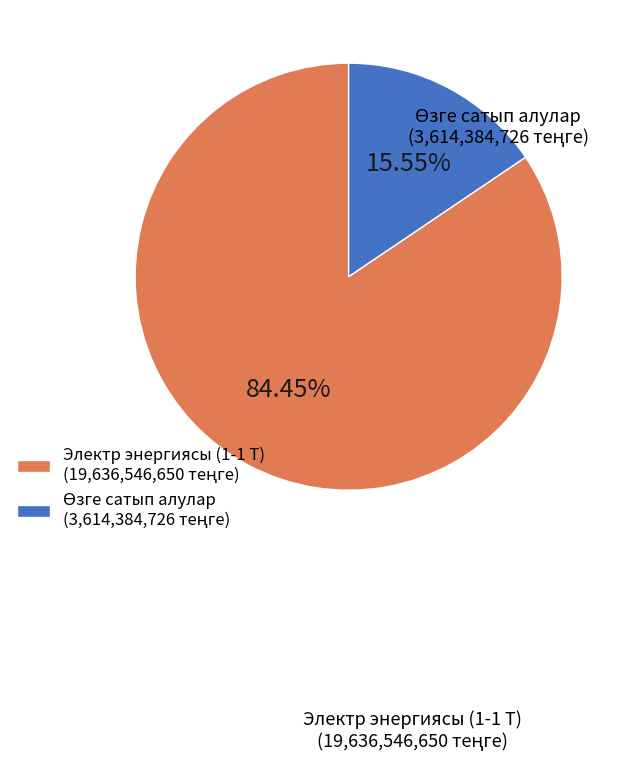

Is there a majority slice in this chart?

Yes